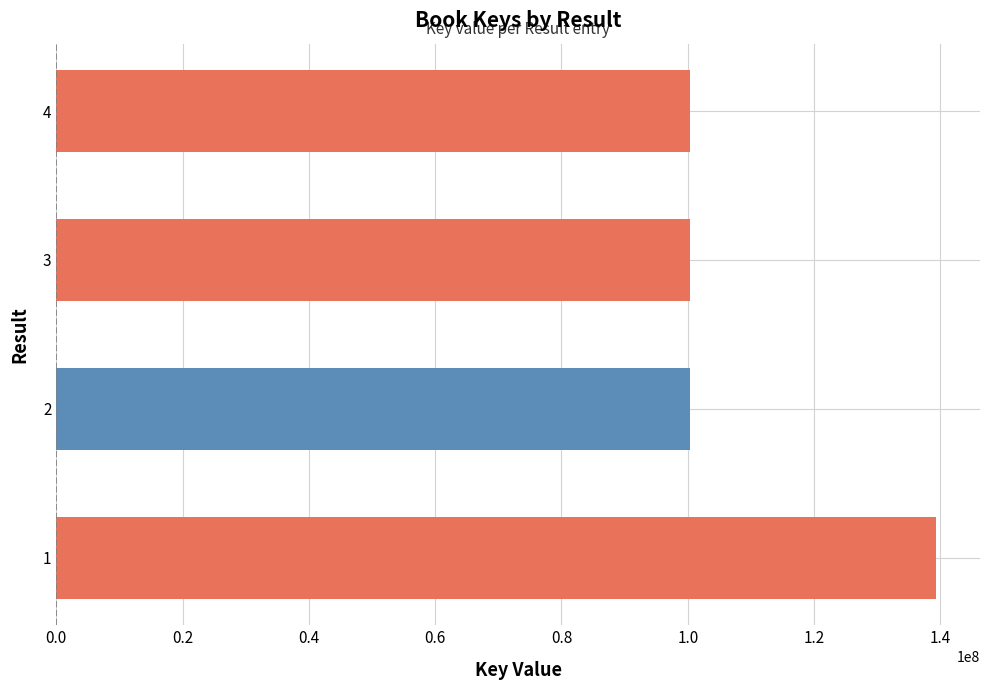

The value at 2 is 100402866. True or false?

True